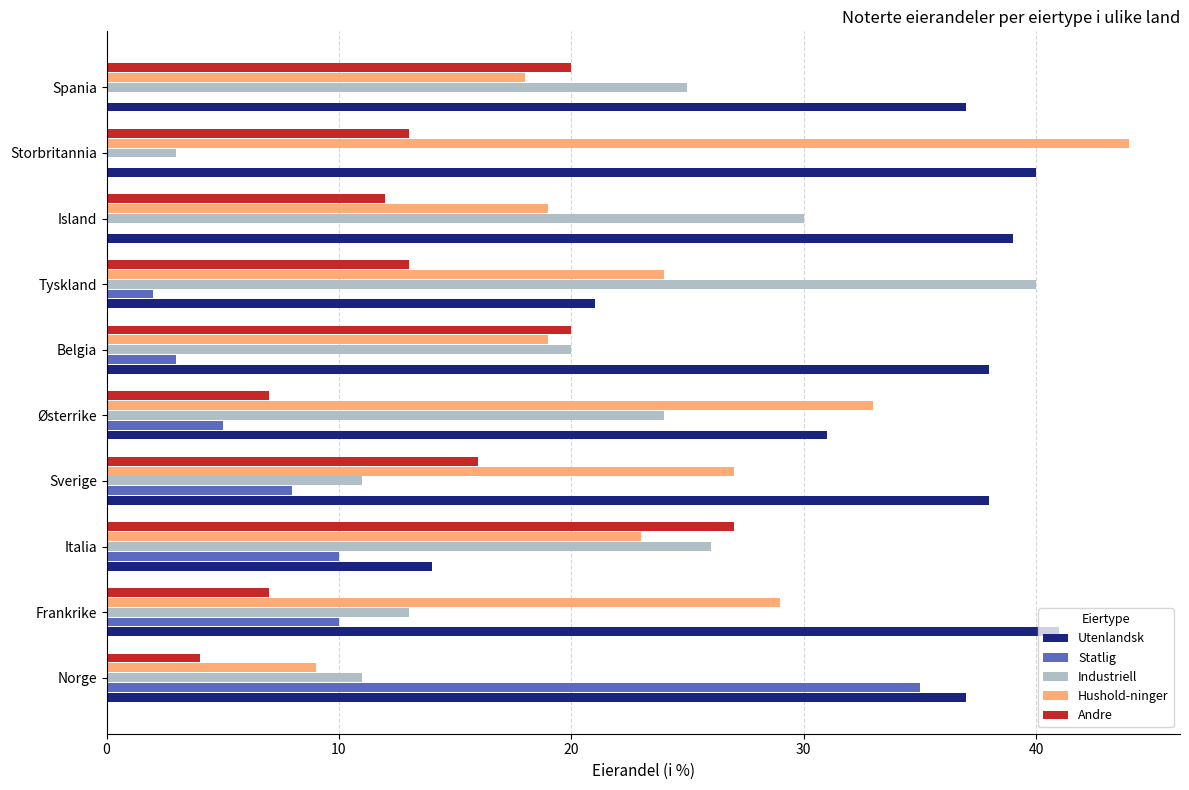

True or false: Statlig has a value of 10 at Frankrike.

True